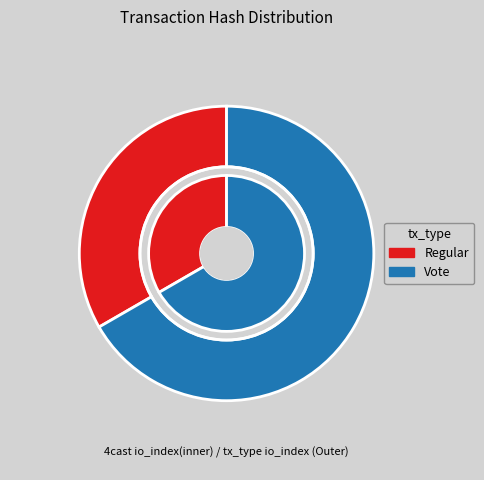

Count the number of slices in the pie.

2